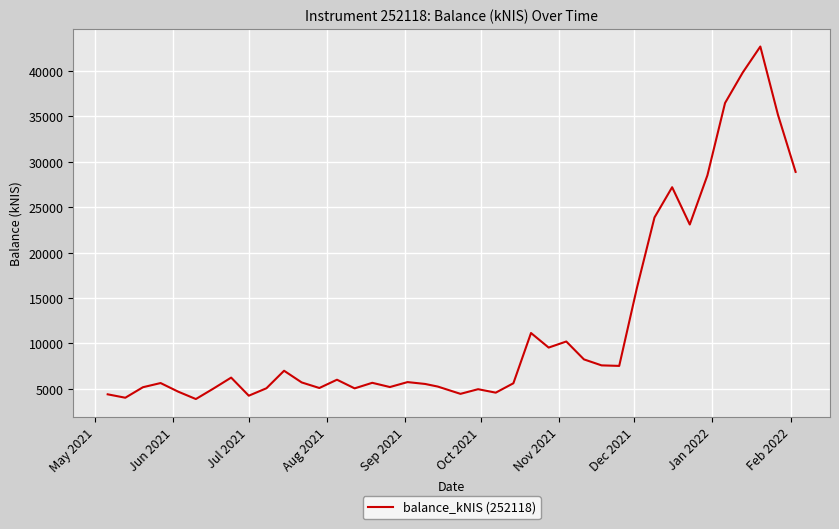

What is the difference between the maximum and minimum values?

38786.0